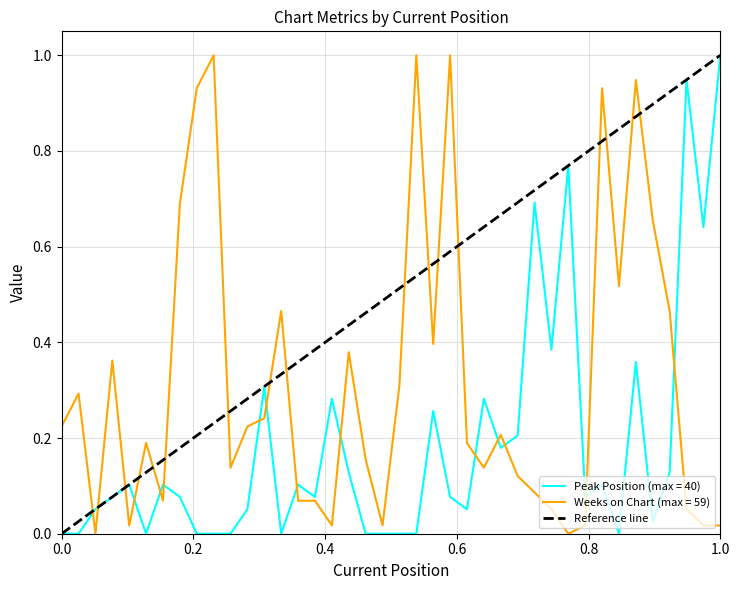

What is the greatest value displayed?

1